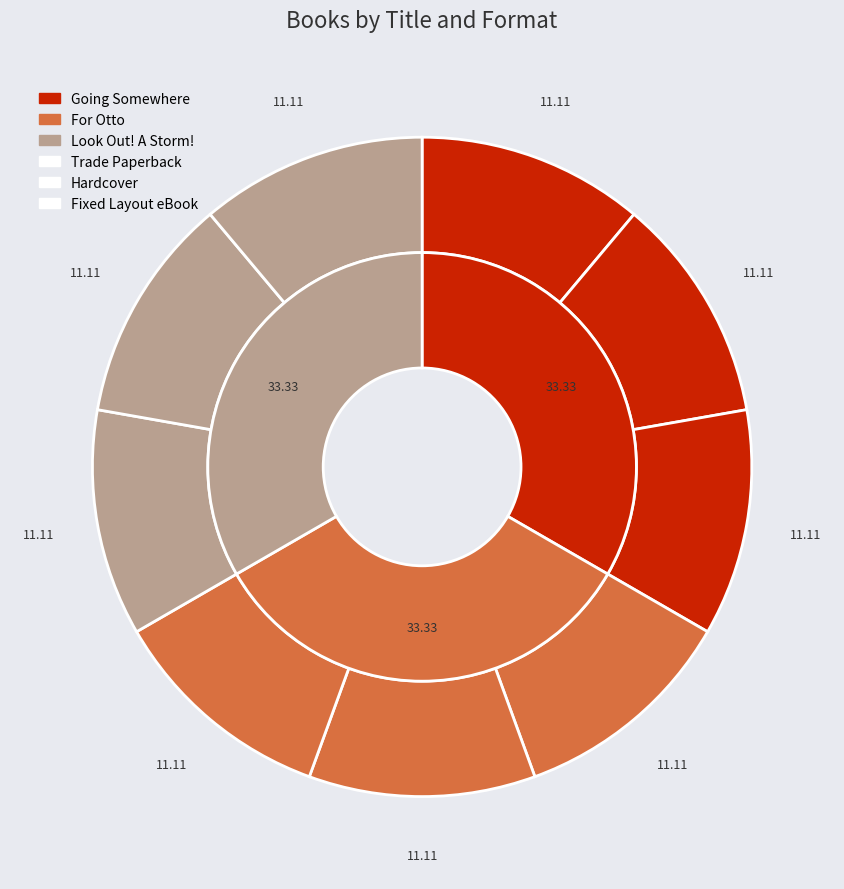

To the nearest percent, what portion does Going Somewhere represent?

33%